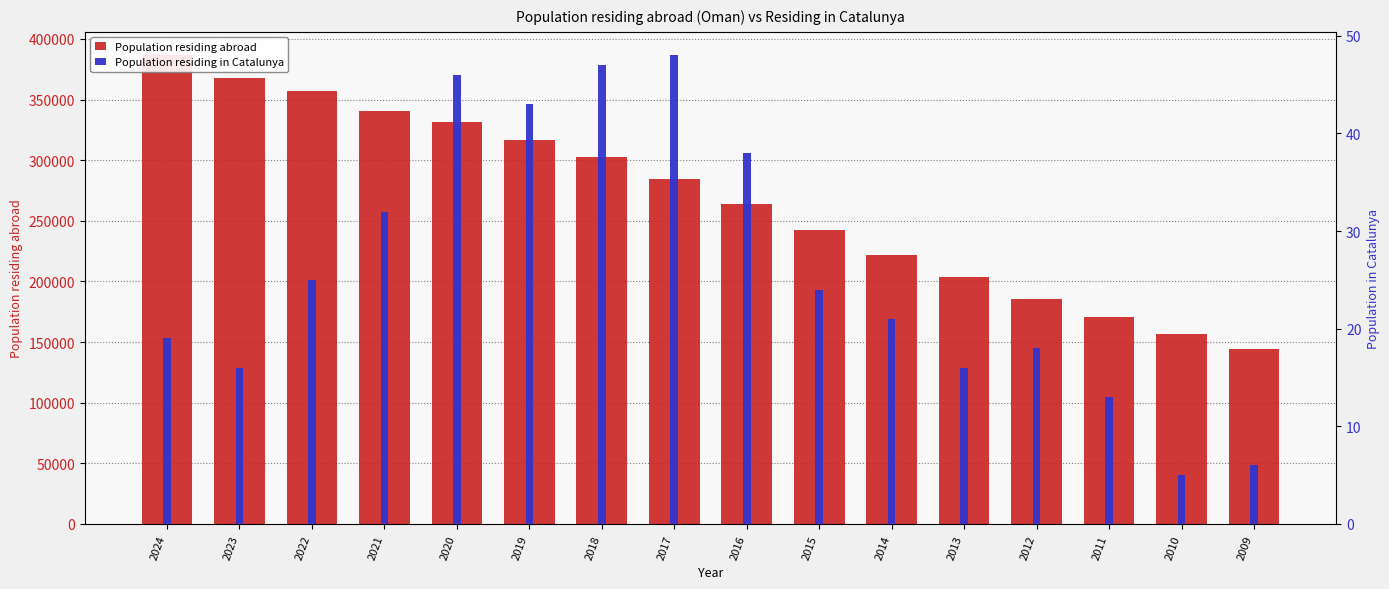

Reading left to right, extract all data points from this chart.

Population residing abroad: 2024=386486	2023=367367	2022=357011	2021=340514	2020=331189	2019=316599	2018=302525	2017=284374	2016=264034	2015=242070	2014=221444	2013=203250	2012=185848	2011=170909	2010=156400	2009=144002
Population residing in Catalunya: 2024=19	2023=16	2022=25	2021=32	2020=46	2019=43	2018=47	2017=48	2016=38	2015=24	2014=21	2013=16	2012=18	2011=13	2010=5	2009=6